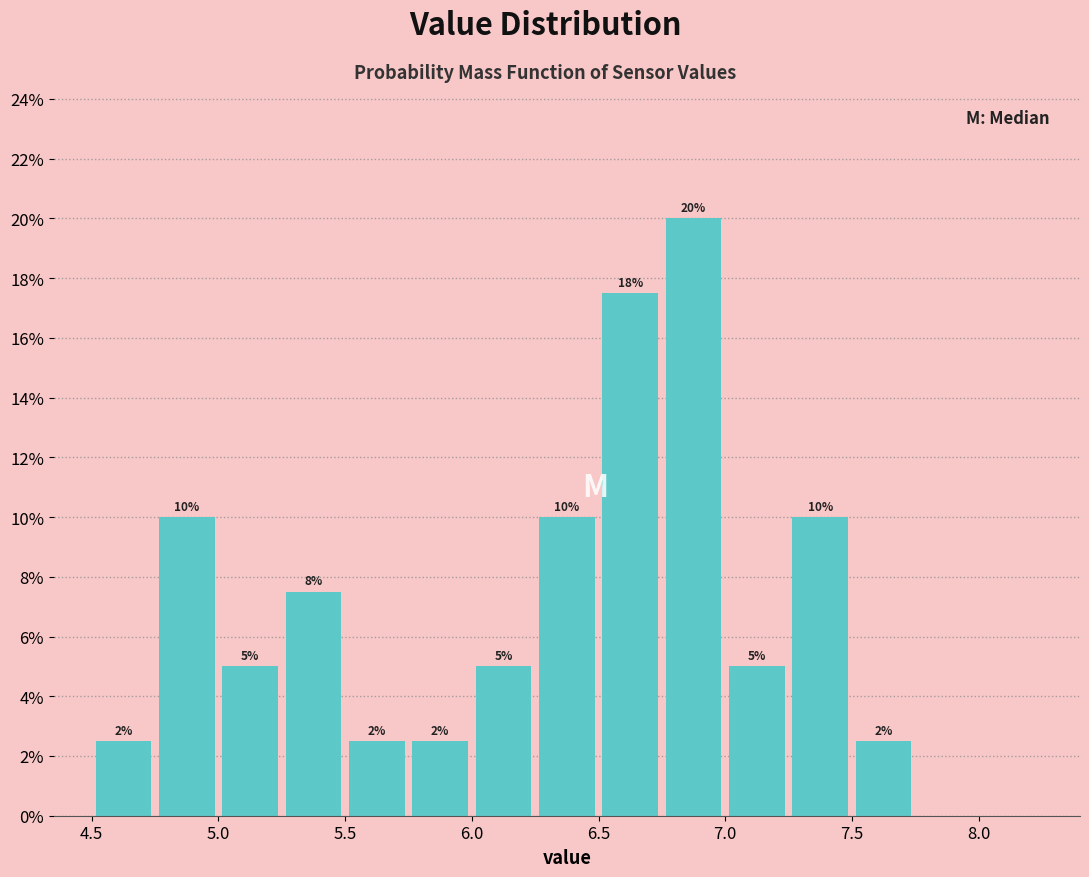

Over which range of the x-axis is the bar tallest?

6.75 to 7.00